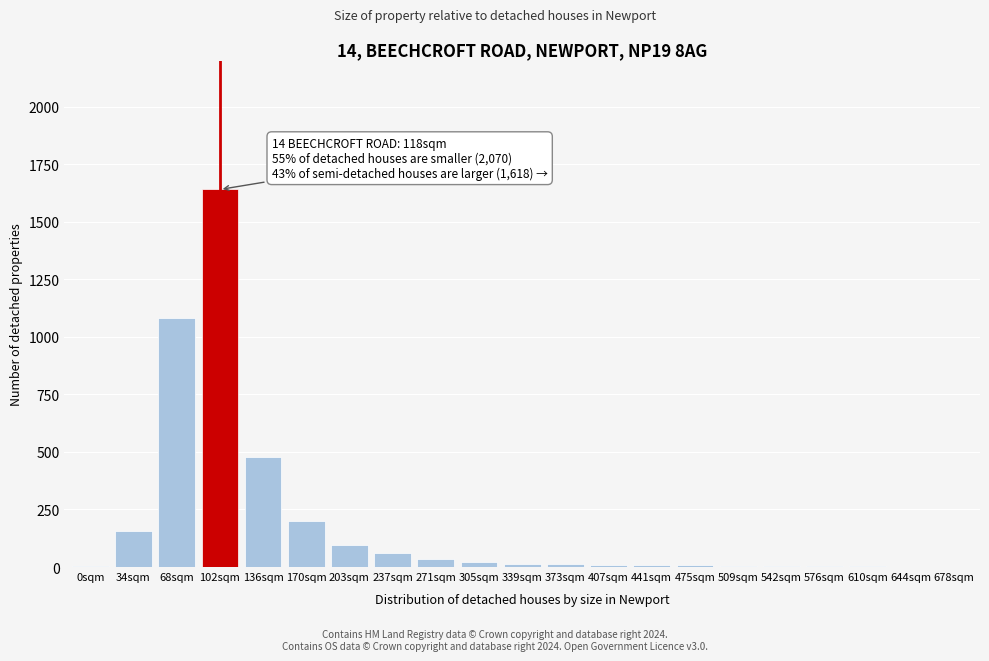

At which label is the value closest to 820?

68sqm